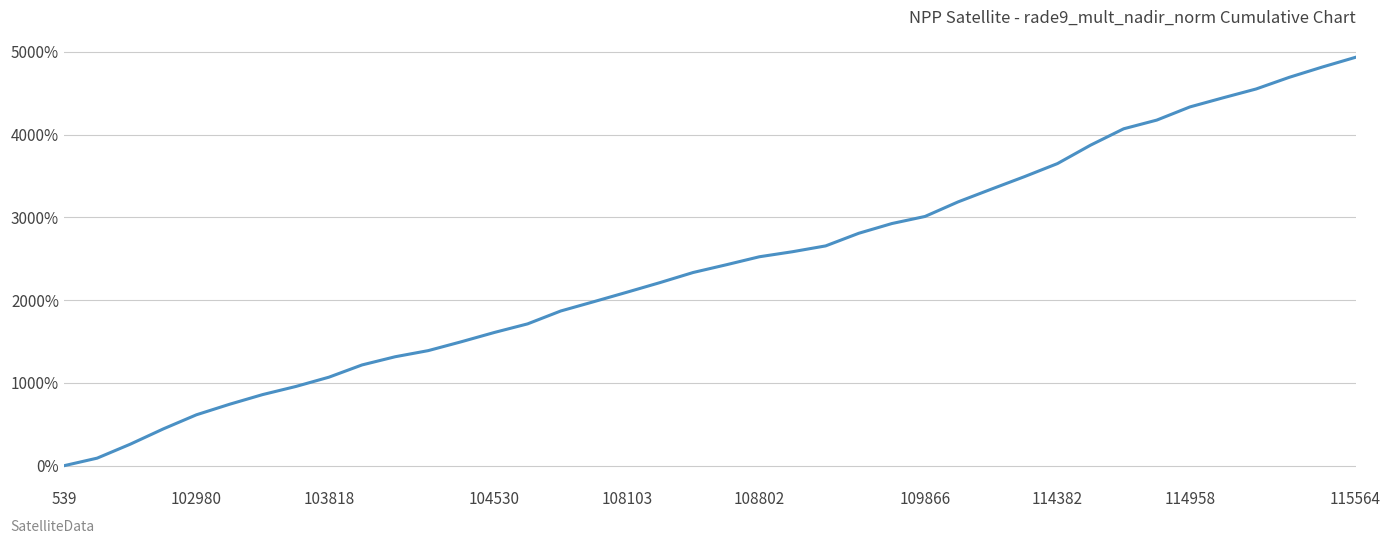

Is this an area chart (filled region under the line)?

No